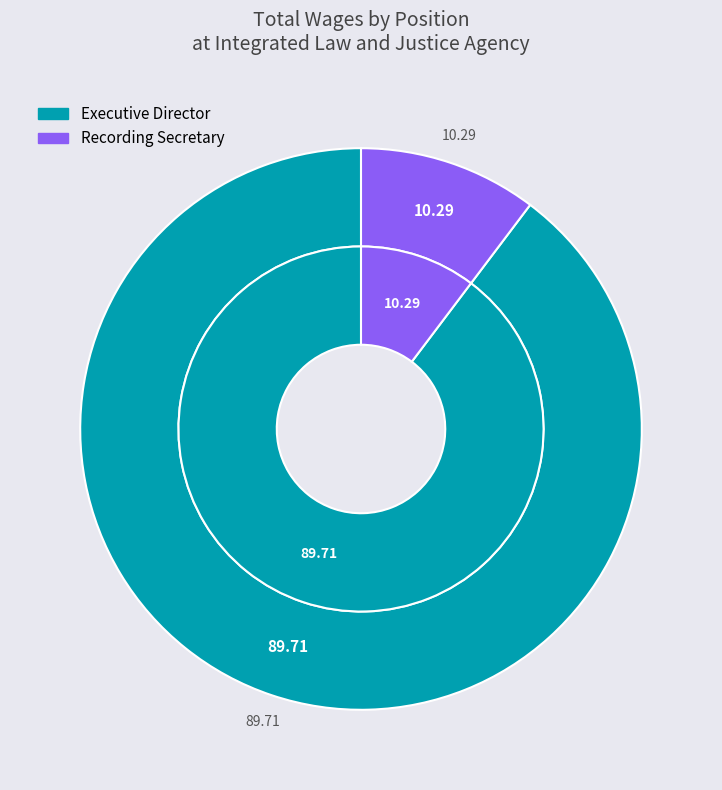

Rank the categories by value from lowest to highest.

Recording Secretary, Executive Director